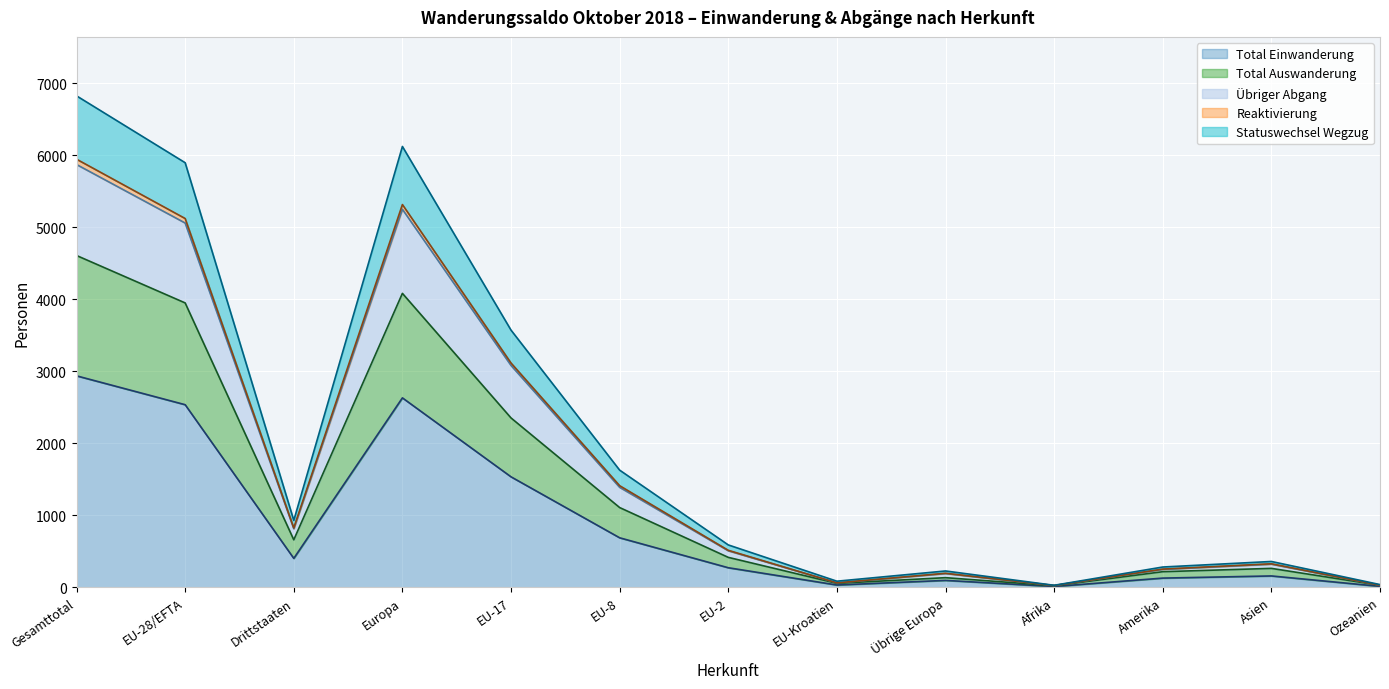

How many series are shown in this chart?

5